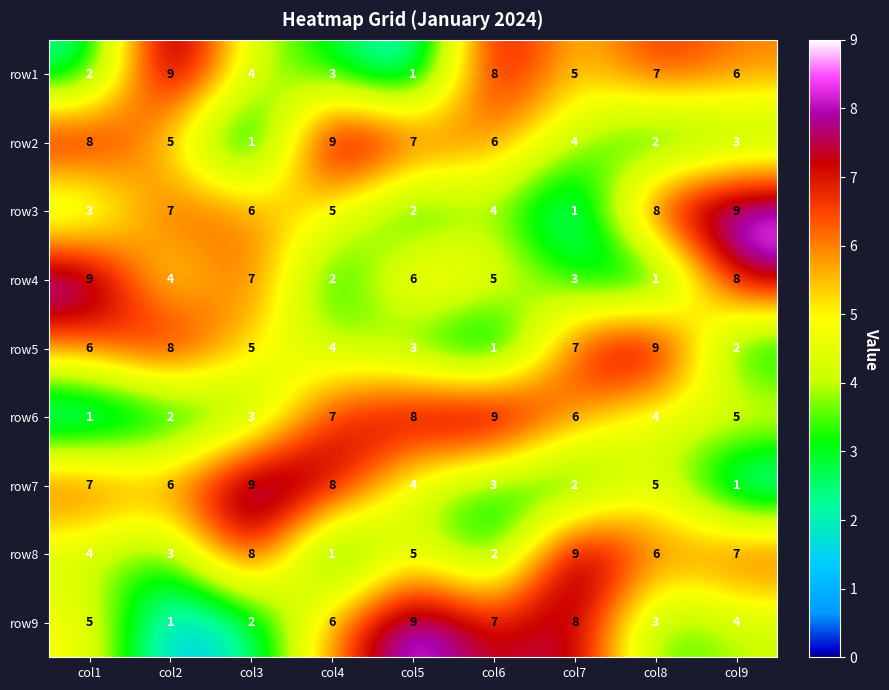

What is the difference between the row9 values at col7 and col1?

3